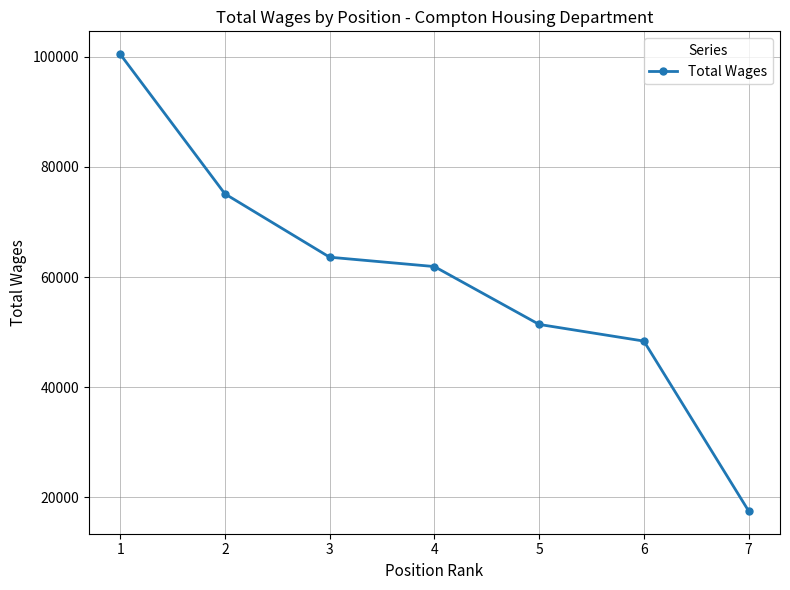

True or false: the data shows 141849 at 1.

False